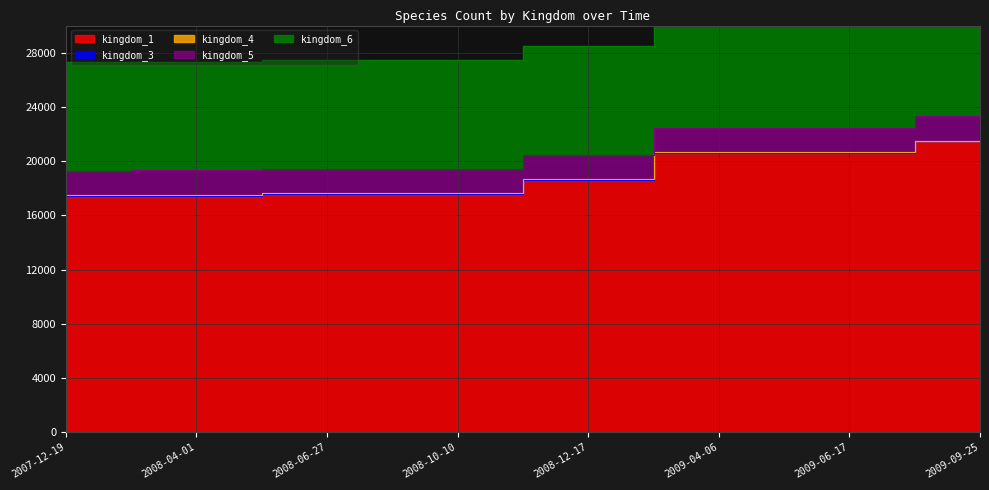

True or false: kingdom_6 and kingdom_1 intersect in this chart.

False